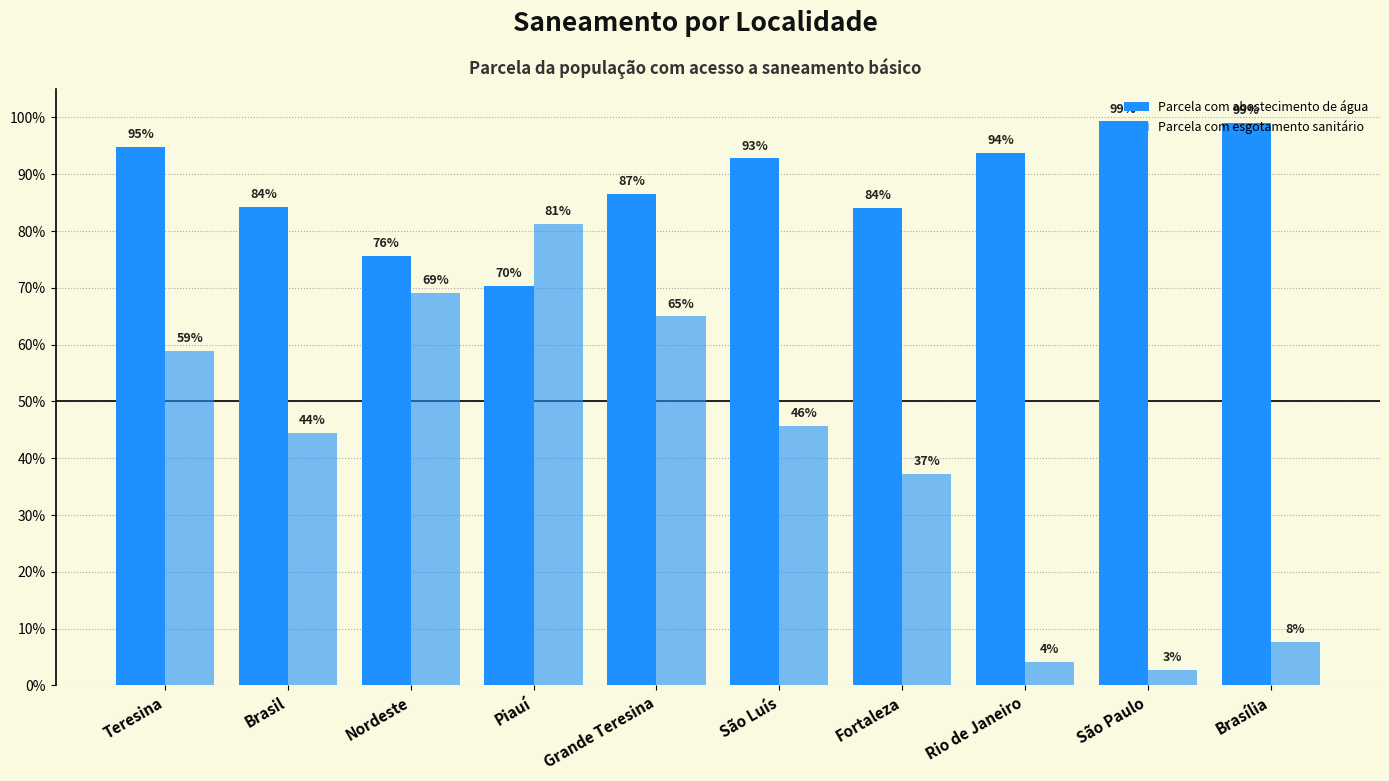

What is the difference between the highest and lowest values at Brasília?

0.9